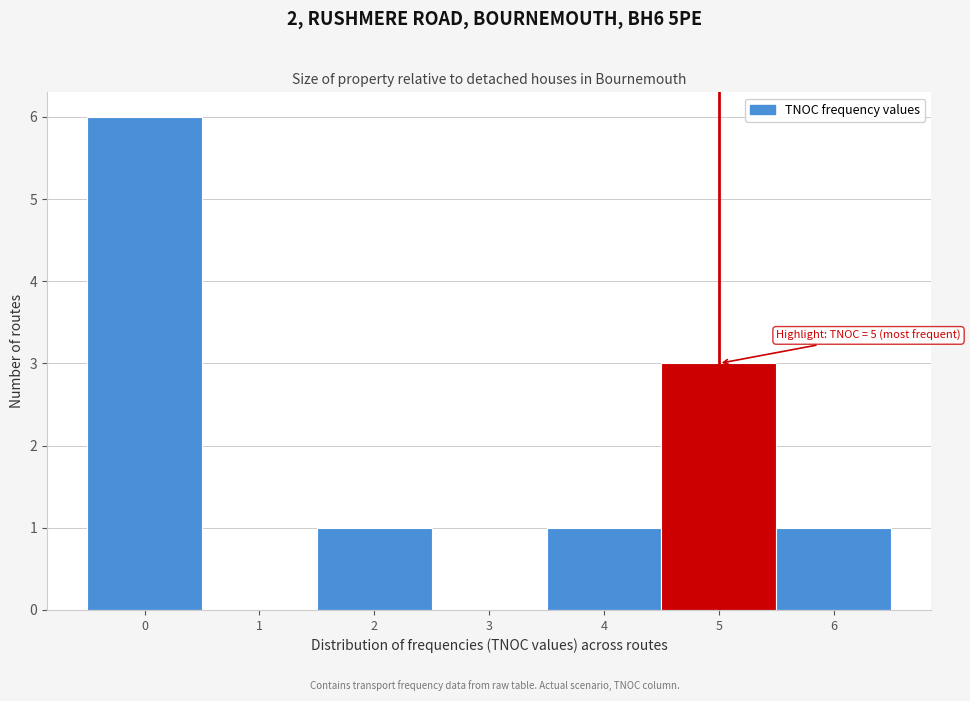

Over which range of the x-axis is the bar tallest?

-0.5 to 0.5